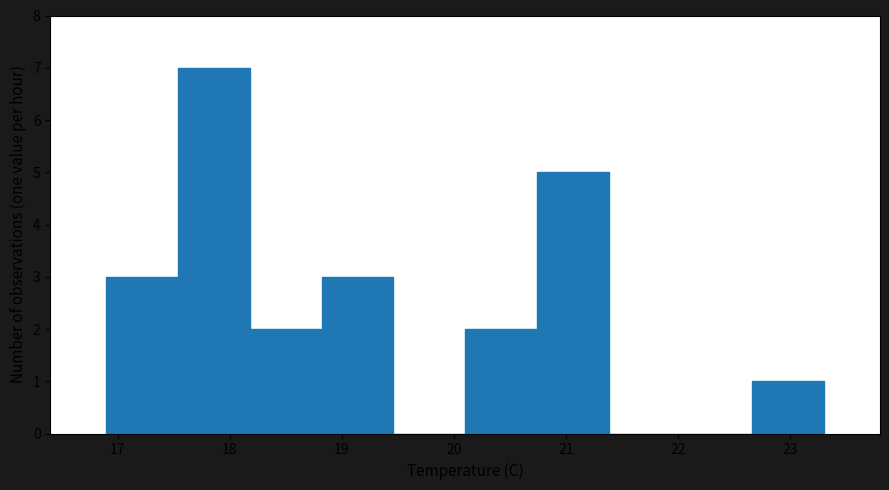

Reading left to right, list every bar in this chart as the range it spans on the x-axis followed by its height. Neither the bar edges nor the heights are printed on the chart, so give them approximately, as read against the axes.

16.90 to 17.54: 3
17.54 to 18.18: 7
18.18 to 18.82: 2
18.82 to 19.46: 3
19.46 to 20.10: 0
20.10 to 20.74: 2
20.74 to 21.38: 5
21.38 to 22.02: 0
22.02 to 22.66: 0
22.66 to 23.30: 1